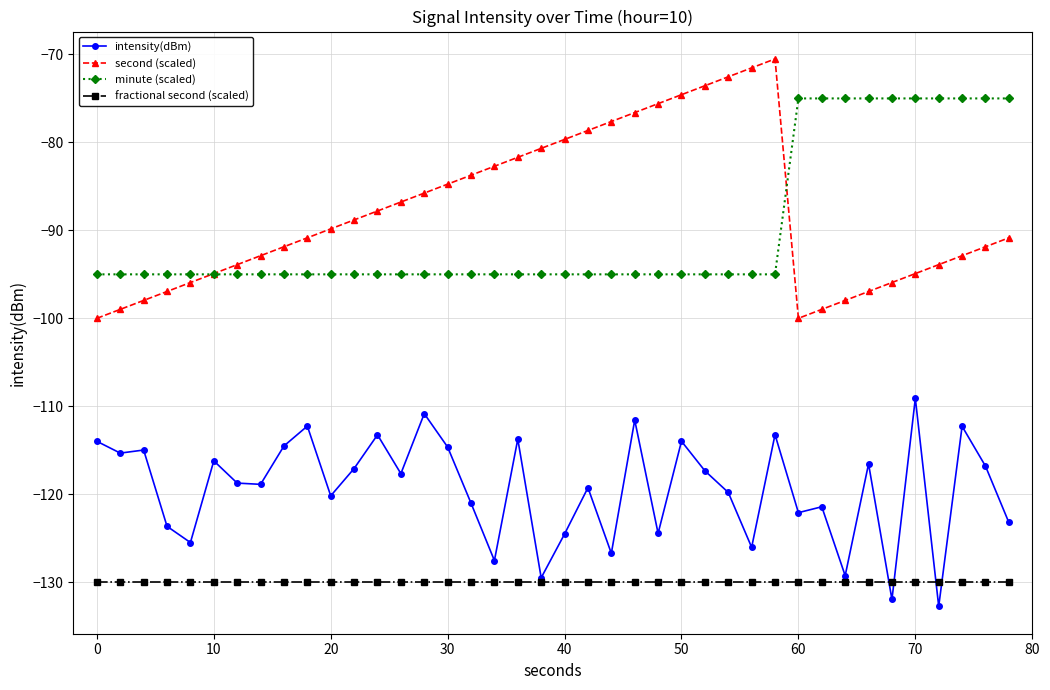

After their last crossing, which series has the higher values: intensity(dBm) or fractional second (scaled)?

intensity(dBm)